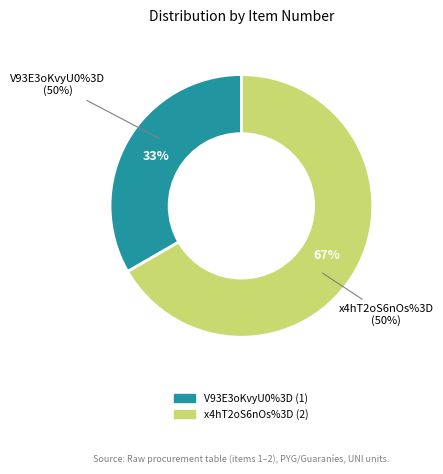

Is it true that x4hT2oS6nOs%3D is 67% of the pie?

True